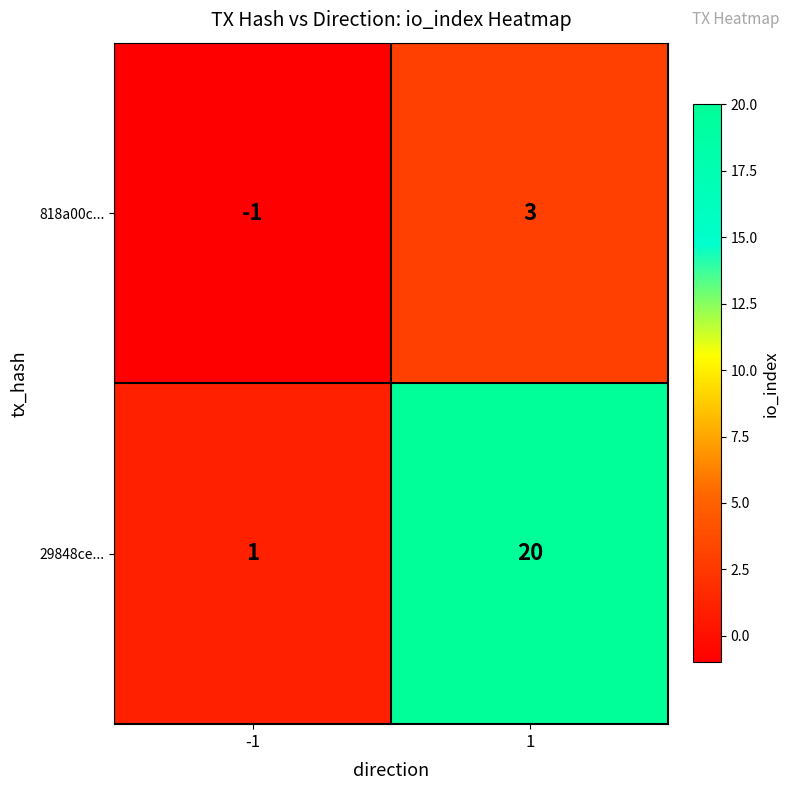

What is the spread (max minus min) of values at 1?

17